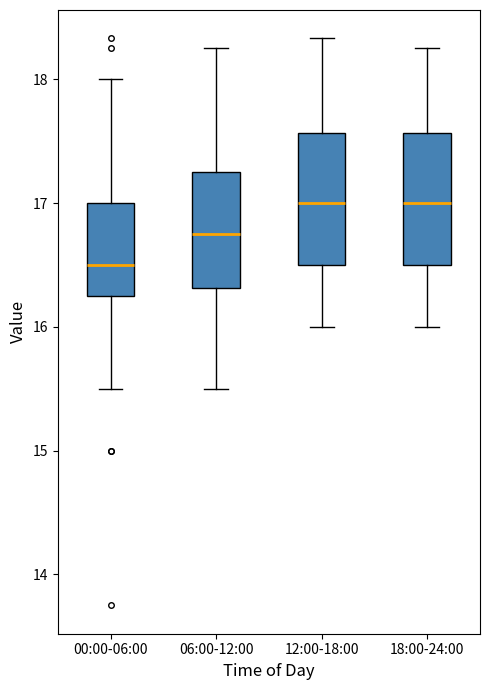

Reading left to right, transcribe this box plot: for each box, give where its median line is, the range the box spans, and where its two whiskers end, as read against the y-axis. The values are not printed on the chart, so give them approximately, as read against the axis.

00:00-06:00: median 16.5, box 16.3 to 17.0, whiskers 15.5 to 18.0
06:00-12:00: median 16.8, box 16.3 to 17.3, whiskers 15.5 to 18.3
12:00-18:00: median 17.0, box 16.5 to 17.6, whiskers 16.0 to 18.3
18:00-24:00: median 17.0, box 16.5 to 17.6, whiskers 16.0 to 18.3